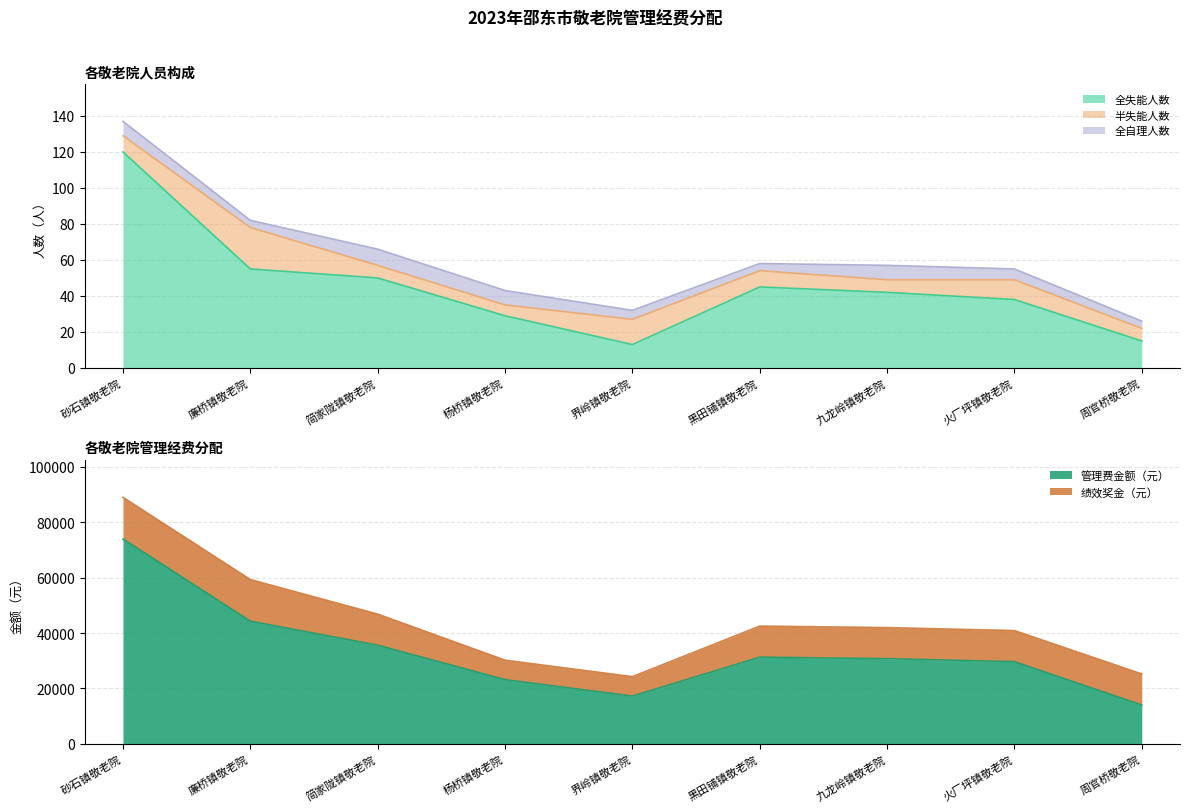

At which category does the chart reach its peak across all series?

砂石镇敬老院